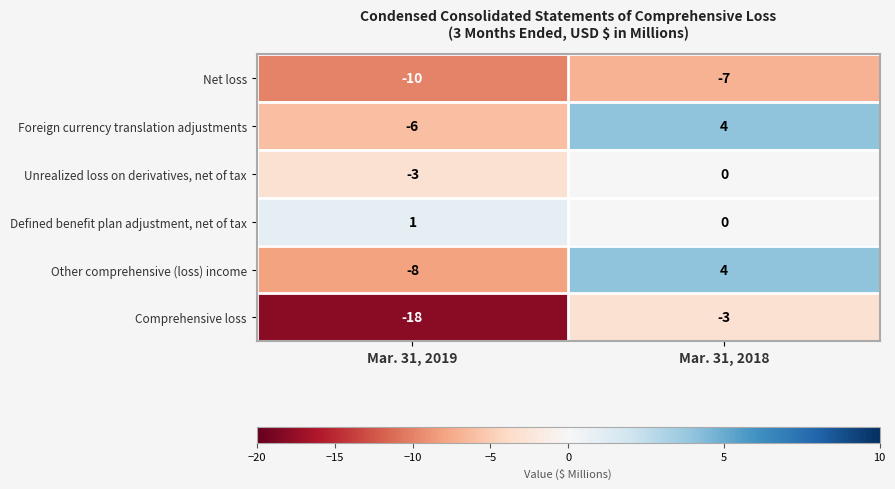

At which label is Comprehensive loss closest to -10?

Mar. 31, 2018